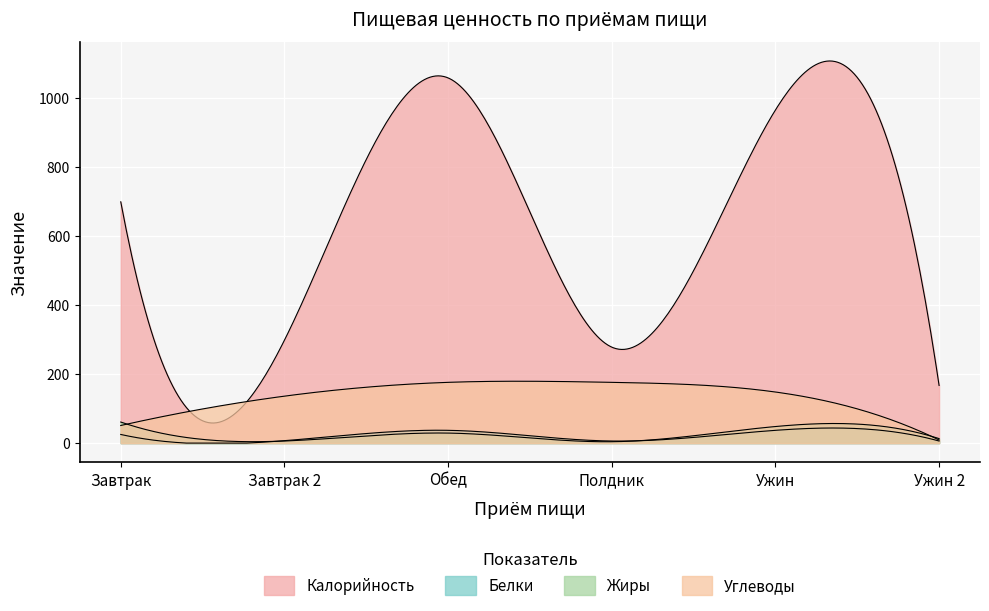

How many interior local valleys does the Жиры series have?

2